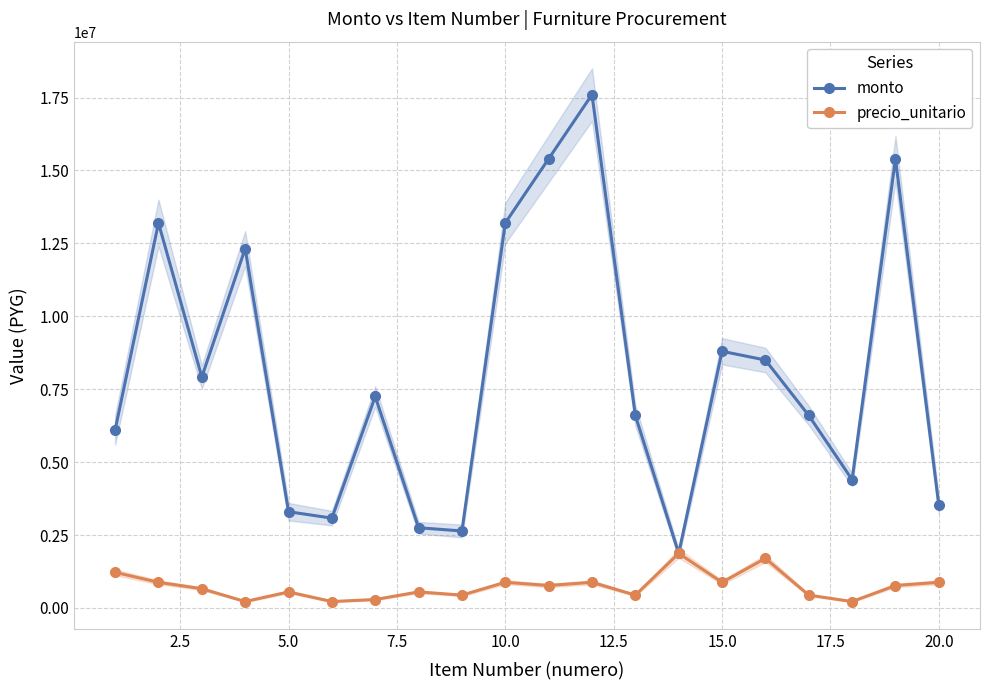

What are all the series names shown in the legend?

monto, precio_unitario